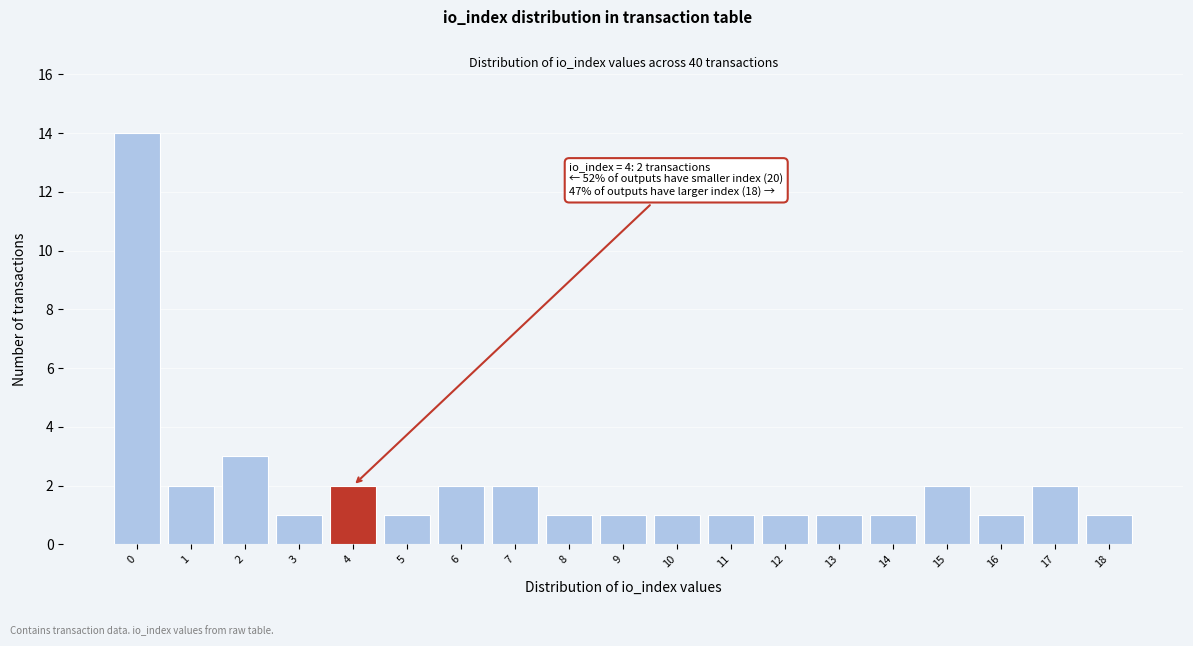

Which range on the x-axis has the tallest bar?

-0.5 to 0.5